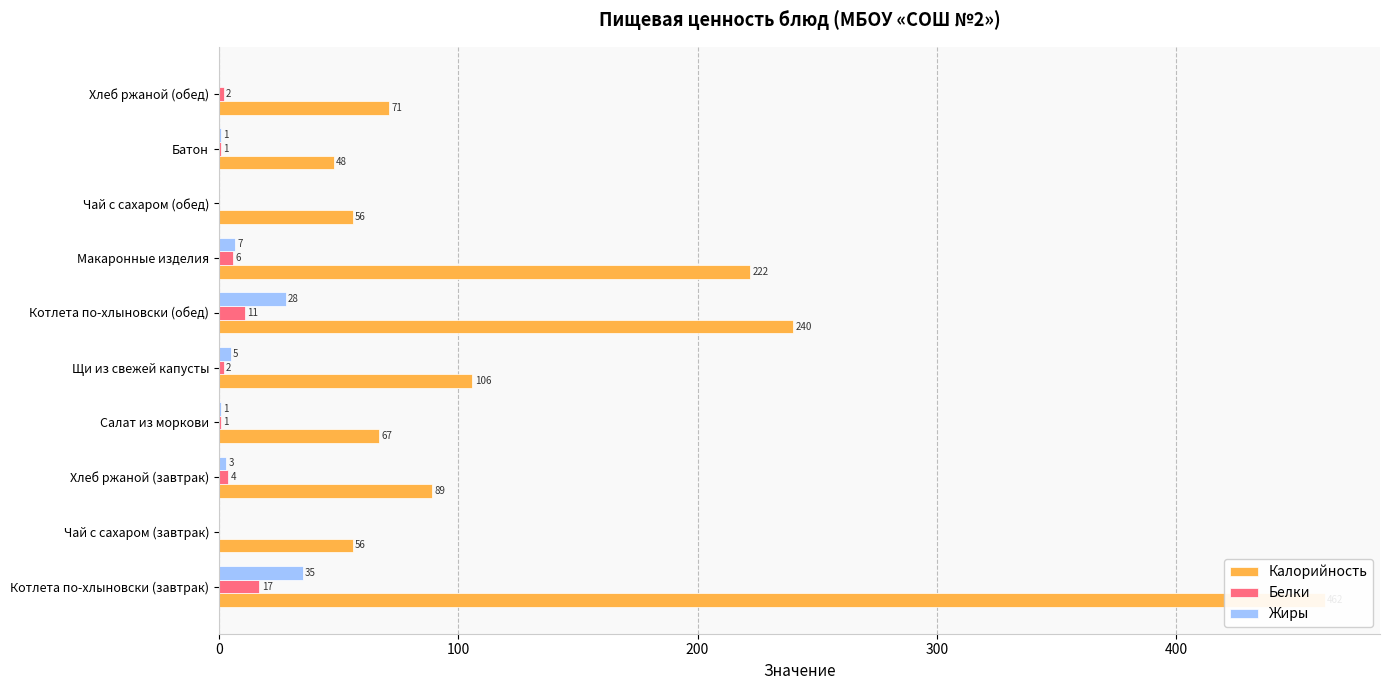

What position from the left is Чай с сахаром (завтрак)?

2